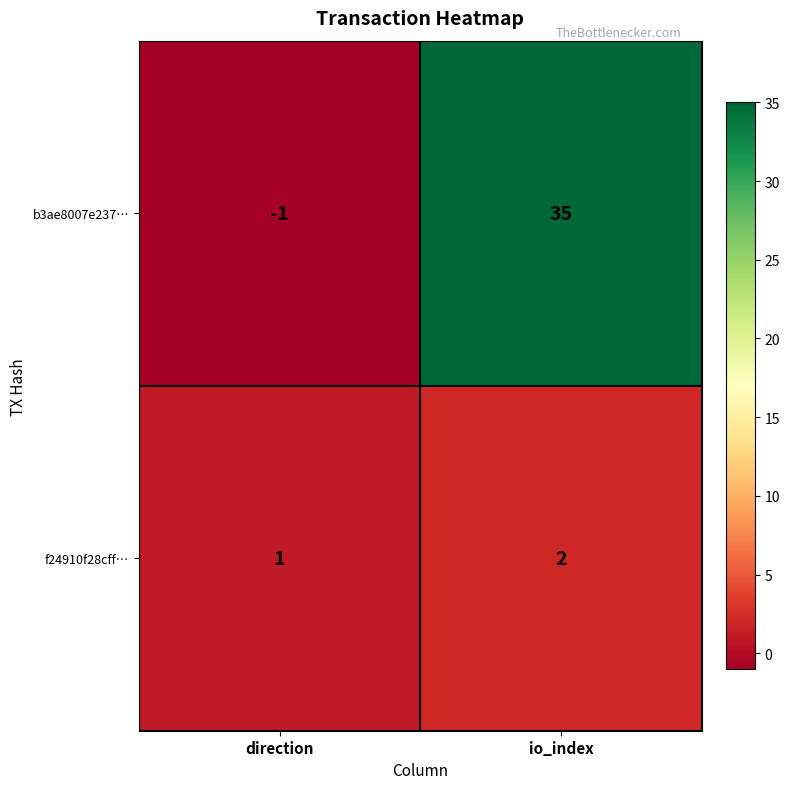

The b3ae8007e237… series shows 35 at io_index. True or false?

True